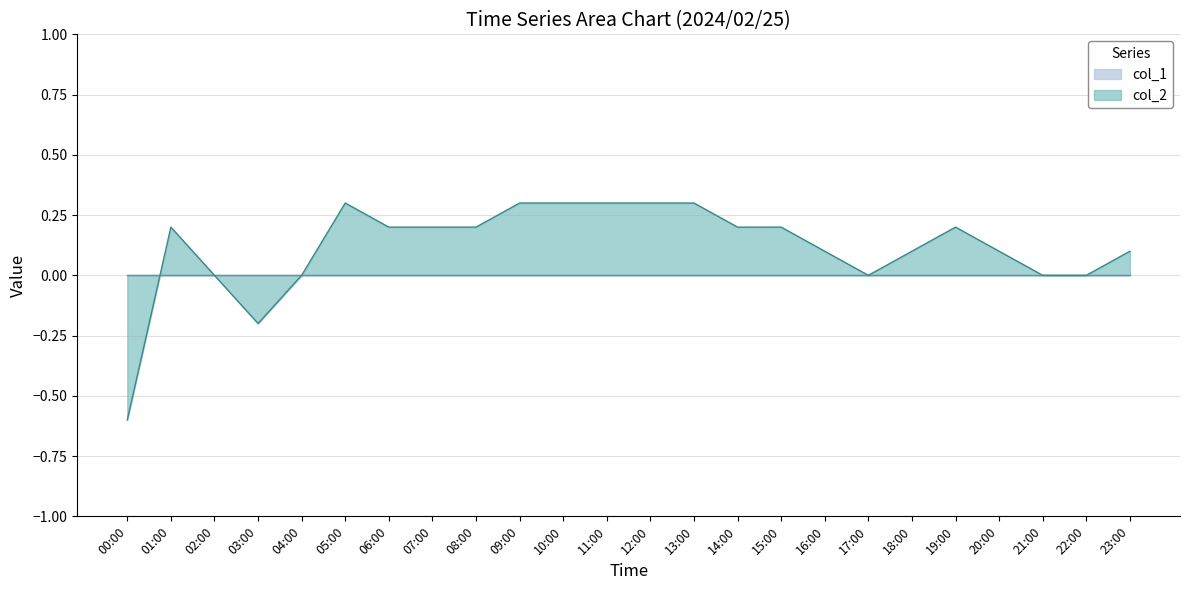

At which label does the data first exceed 0?

01:00